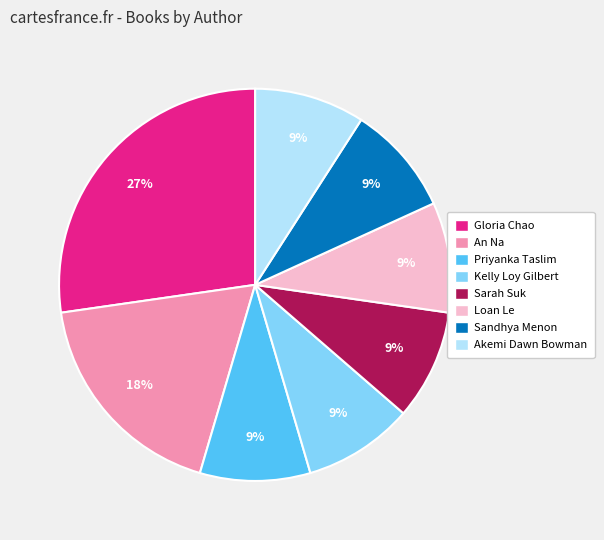

True or false: Kelly Loy Gilbert accounts for 23% of the total.

False